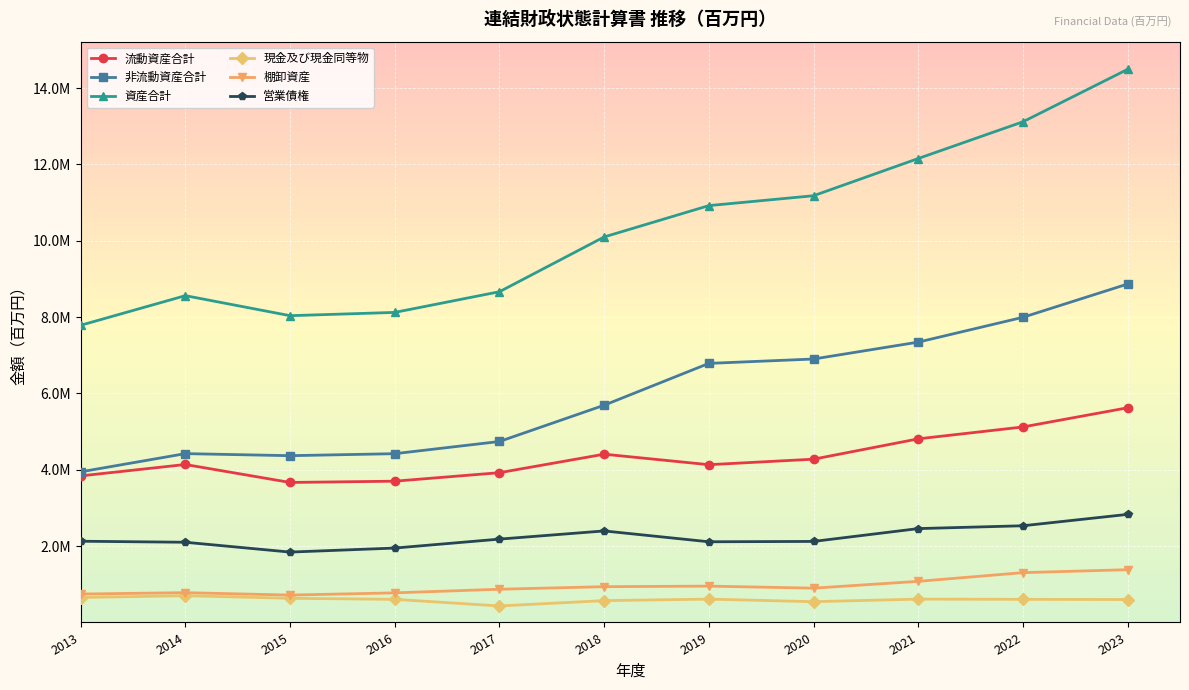

How many interior local peaks does the 資産合計 series have?

1